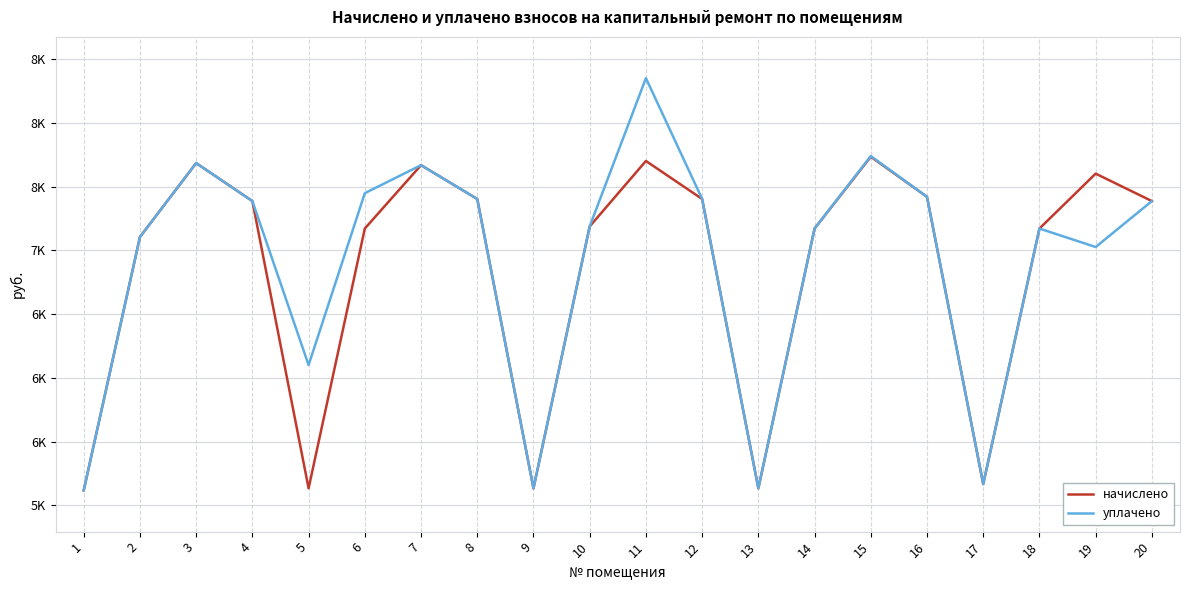

Reading left to right, what are all the values shown in this chart?

начислено: 5117.0	7104.2	7683.8	7385.8	5133.6	7170.6	7667.4	7402.3	5133.6	7187.0	7700.4	7402.3	5133.6	7170.5	7733.5	7418.9	5166.7	7170.5	7601.0	7385.8
уплачено: 5117.0	7104.2	7683.8	7385.8	6100.0	7447.7	7667.4	7402.3	5133.6	7187.0	8350.1	7402.3	5133.6	7170.5	7739.1	7418.9	5166.7	7170.5	7025.6	7385.8